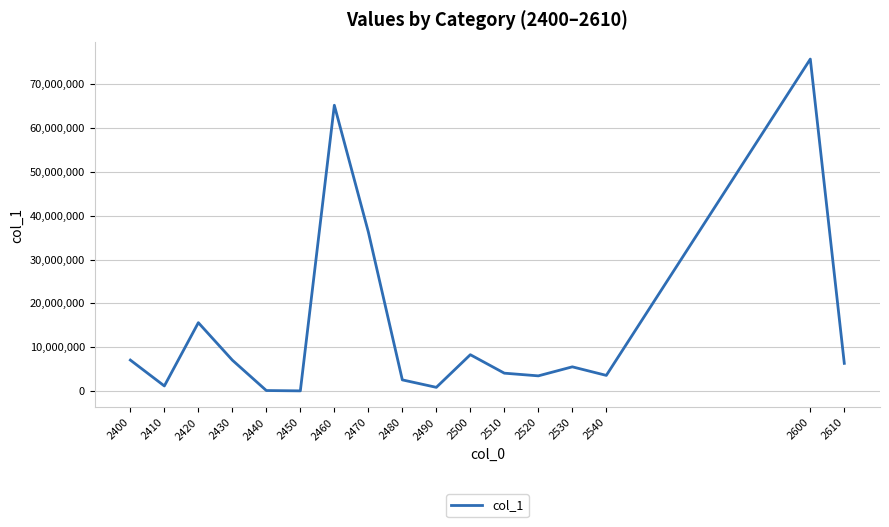

Is it true that the value at 2430 is 2044774?

False